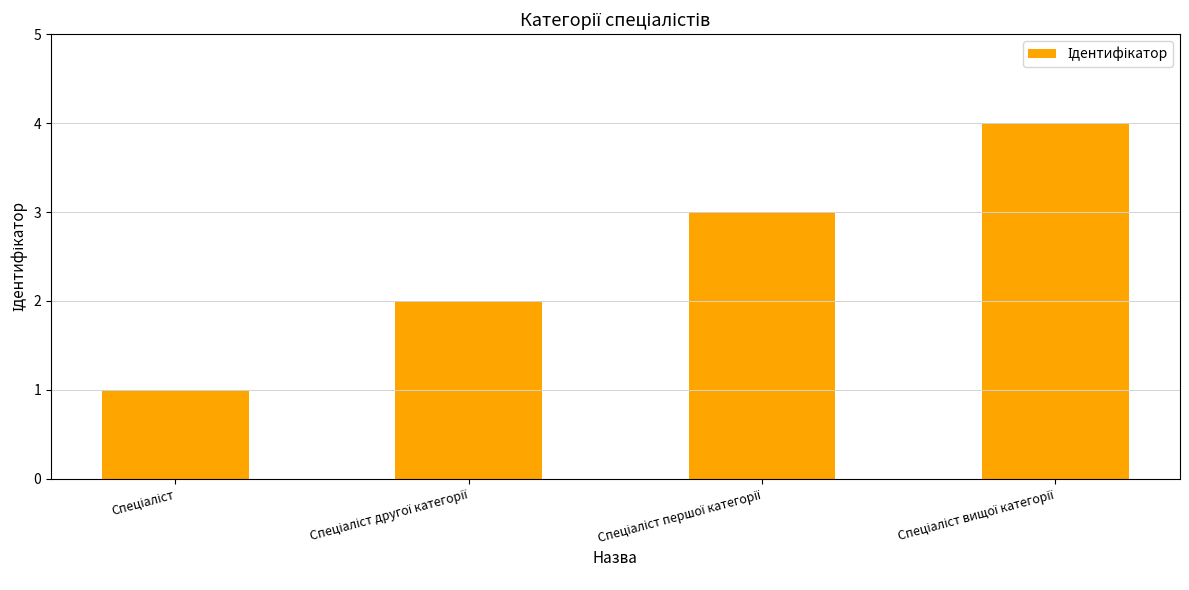

What is the sum of all values?

10